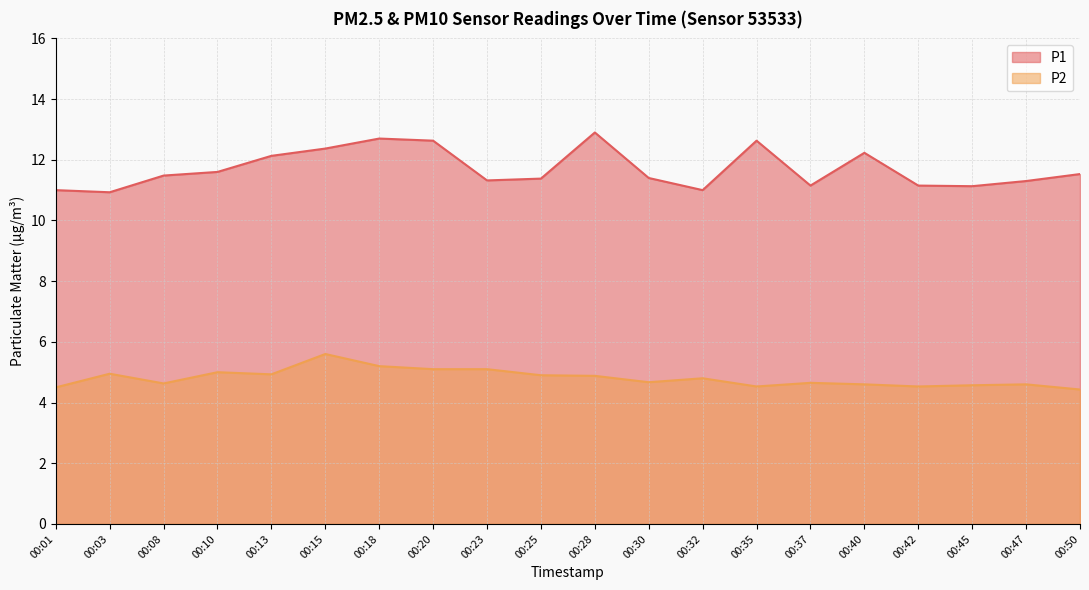

Between 00:23 and 00:35, which series saw the biggest shift?

P1